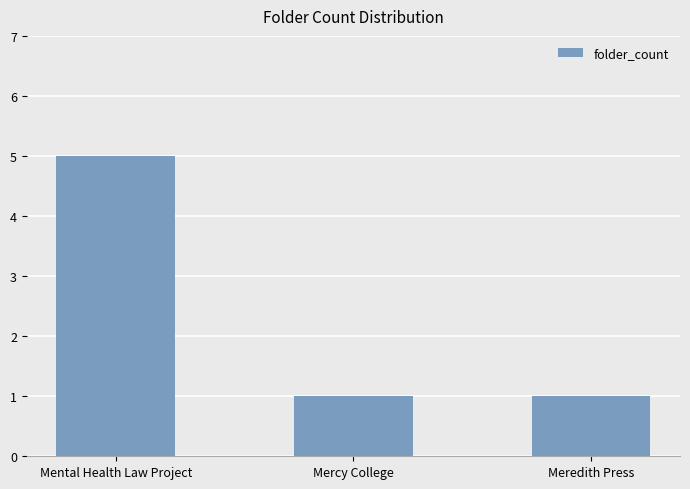

What position from the right is Mental Health Law Project?

3